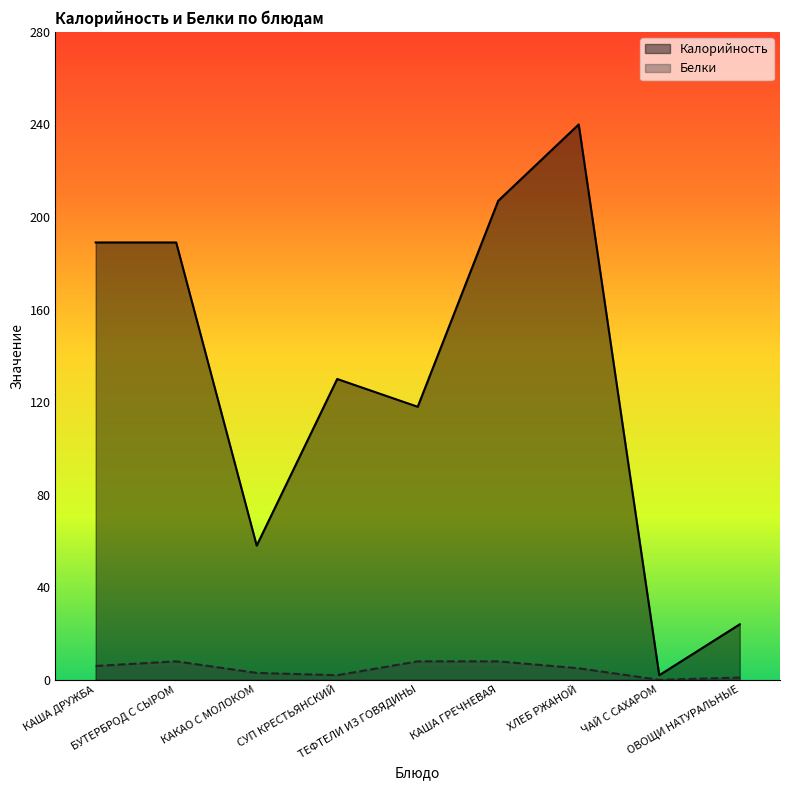

How many interior local peaks does the Калорийность series have?

2